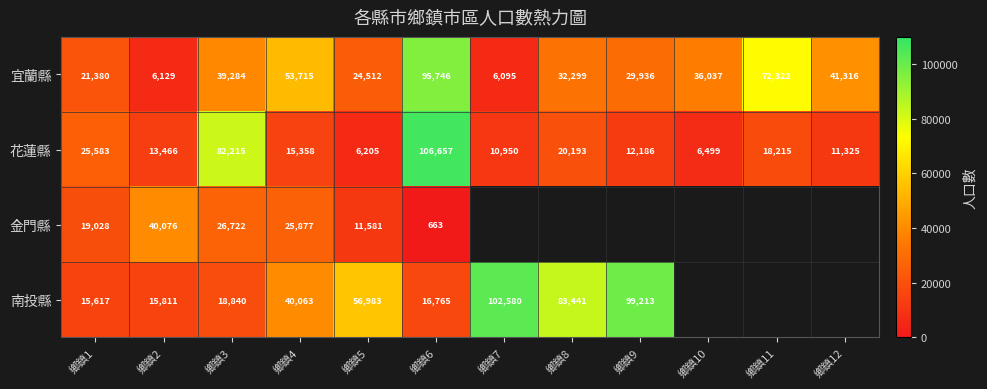

What is the difference between the 南投縣 values at 鄉鎮2 and 鄉鎮3?

3029